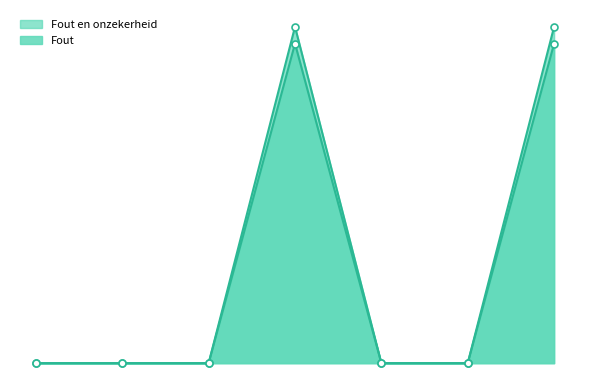

What position from the left is 6. Apparaat?

4